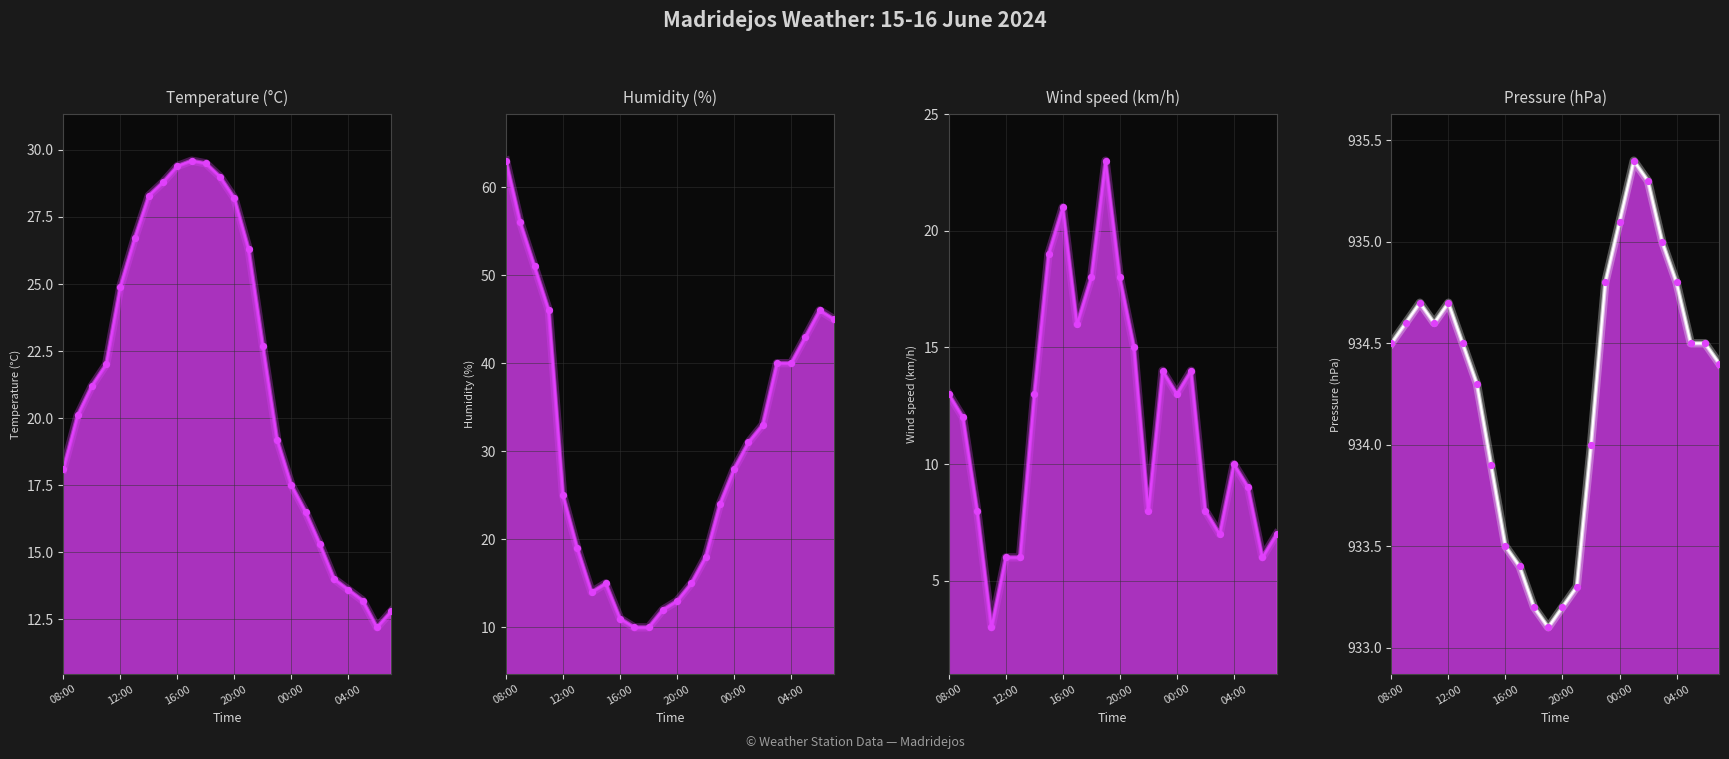

Which series has the largest total across all categories?

Pressure (hPa)